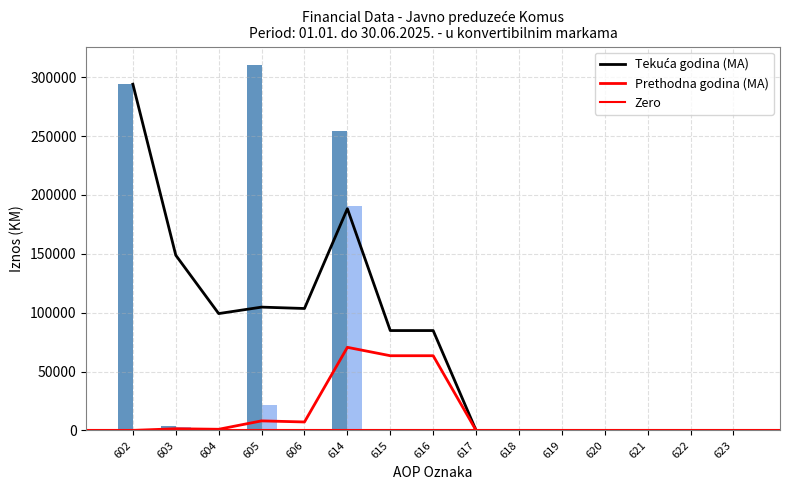

True or false: Prethodna godina has a value of 0 at 619.

True